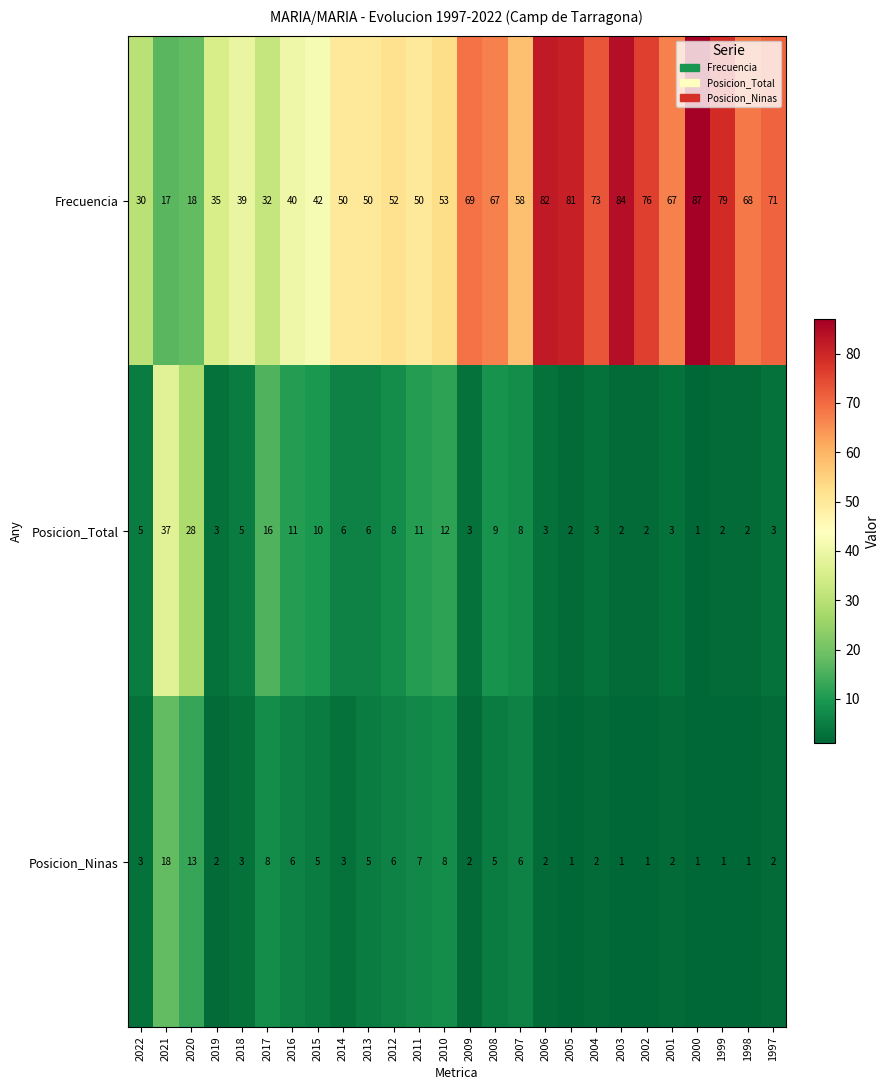

At which label does Frecuencia reach its minimum?

2021